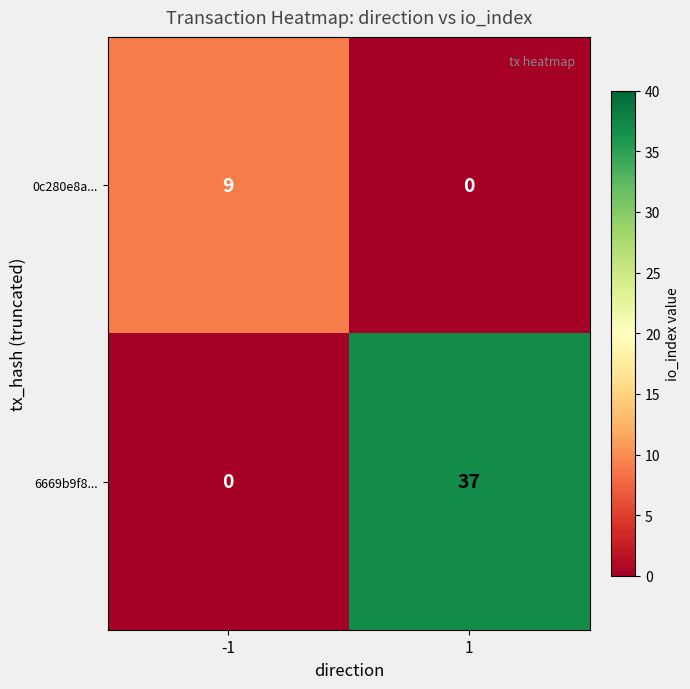

List the series in order of their overall mean, highest first.

6669b9f8..., 0c280e8a...